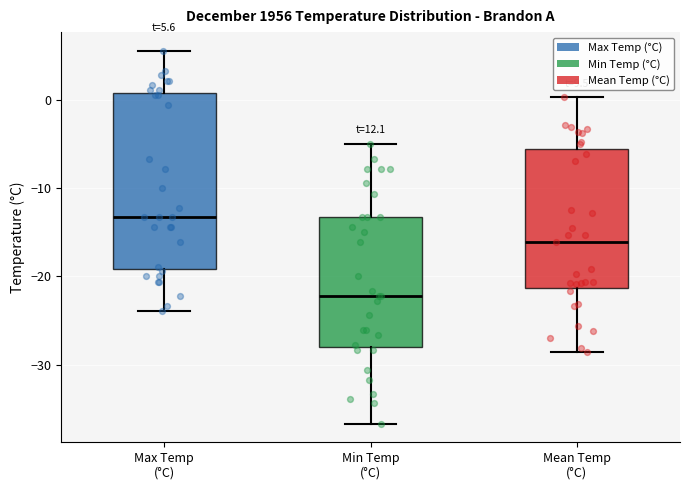

Which box has the lowest median line?

Min Temp (°C)